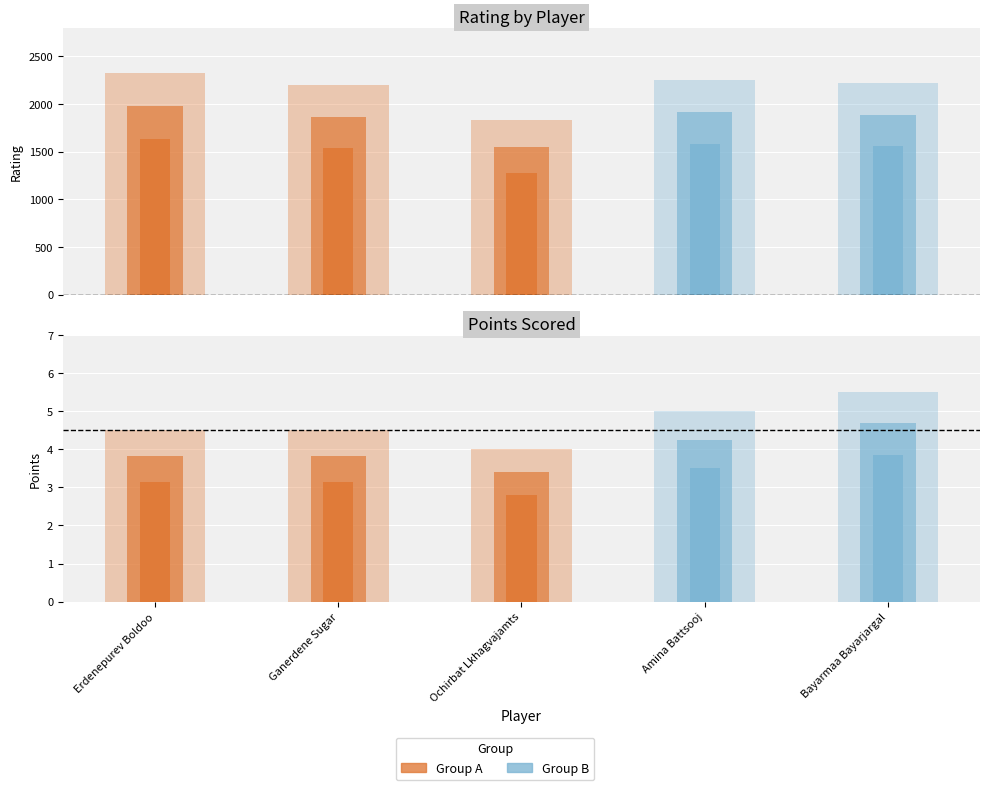

What is the sum of all Points values?

23.5